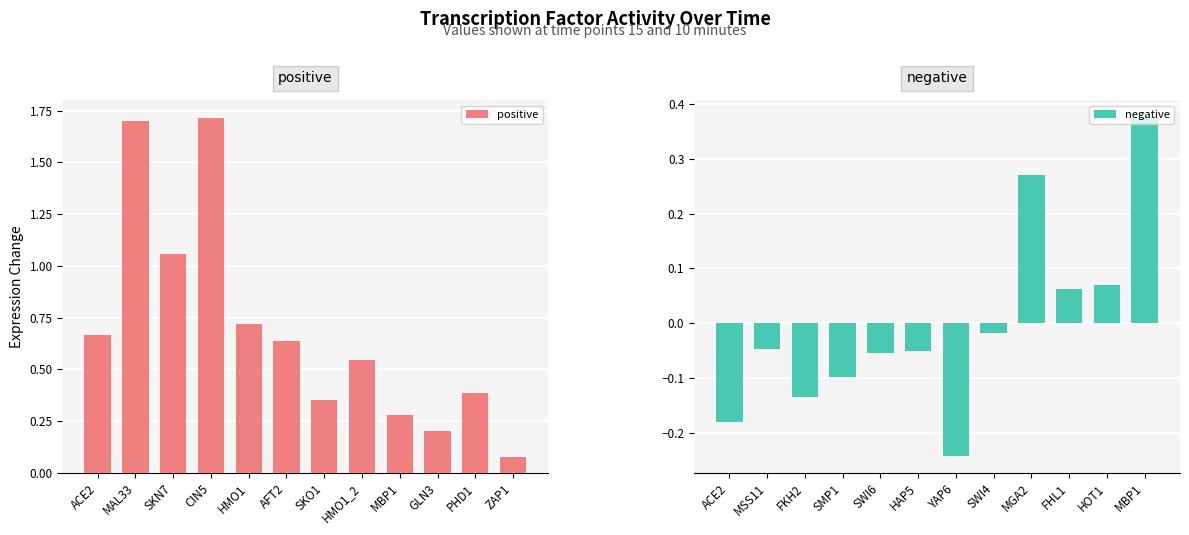

How many values in the negative series exceed 0?

4